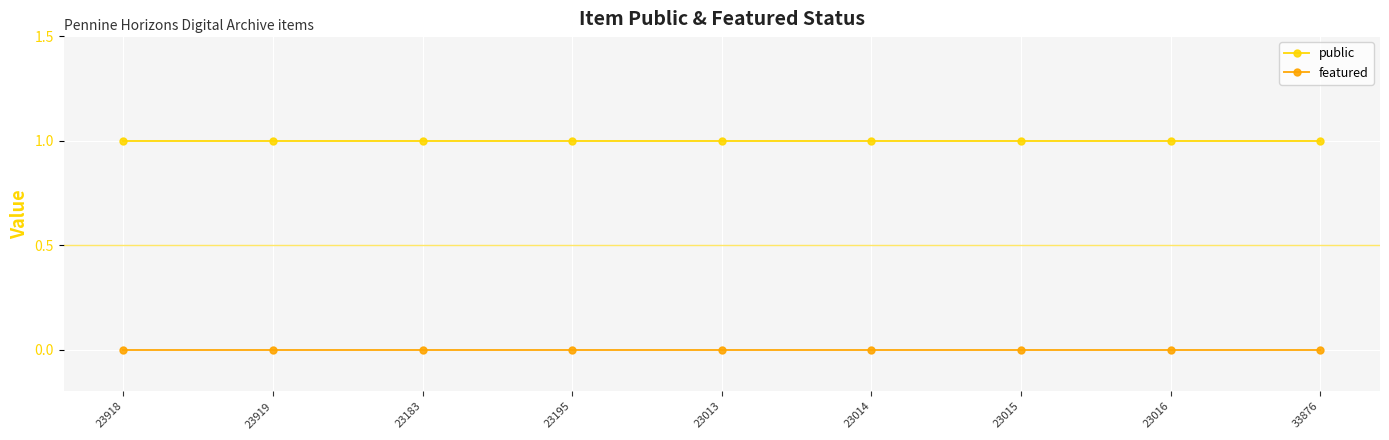

At how many categories does at least one series exceed 0?

9